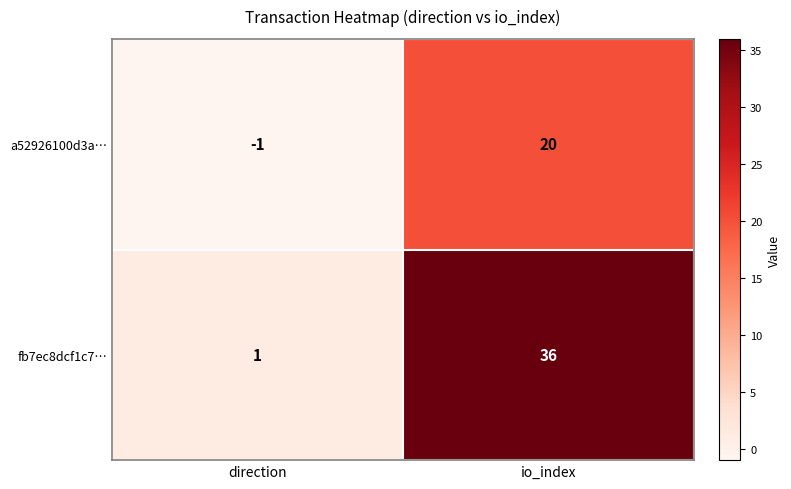

The fb7ec8dcf1c7… series shows 1 at direction. True or false?

True